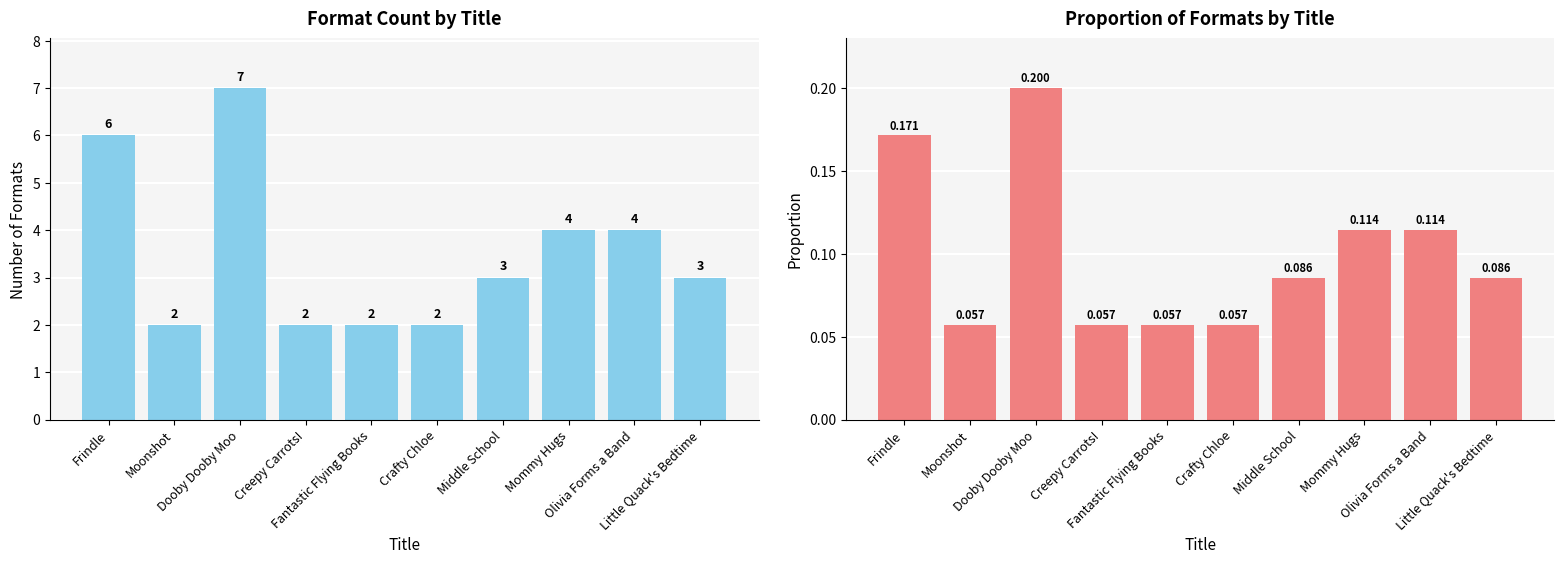

Rank the categories by Format Count value from highest to lowest.

Dooby Dooby Moo, Frindle, Mommy Hugs, Olivia Forms a Band, Middle School, Little Quack's Bedtime, Moonshot, Creepy Carrots!, Fantastic Flying Books, Crafty Chloe